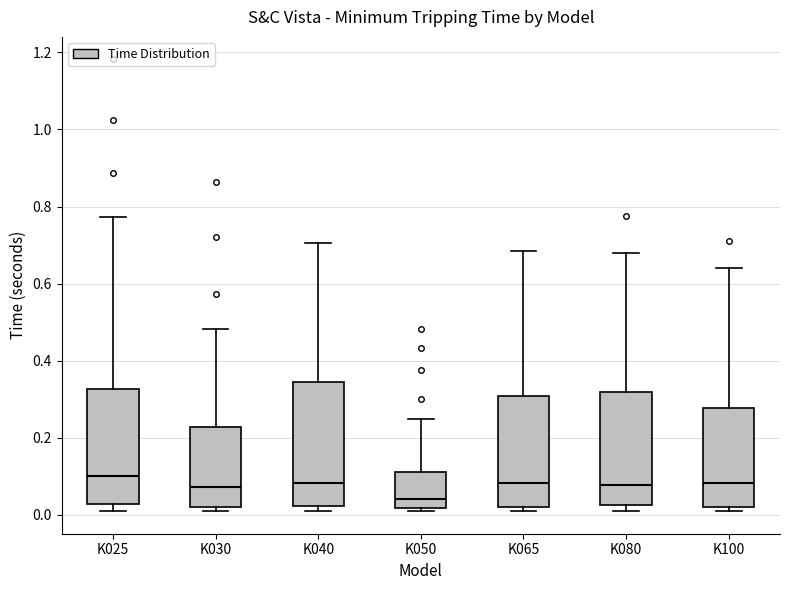

Which box's median line is the lowest?

K050